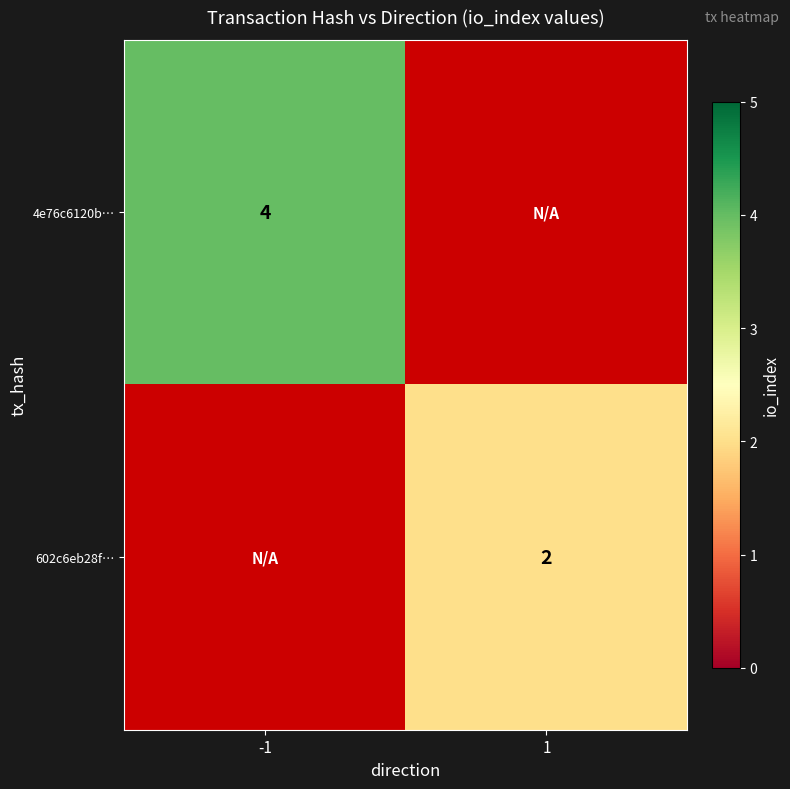

Is it true that 602c6eb28f… equals 3 at 1?

False